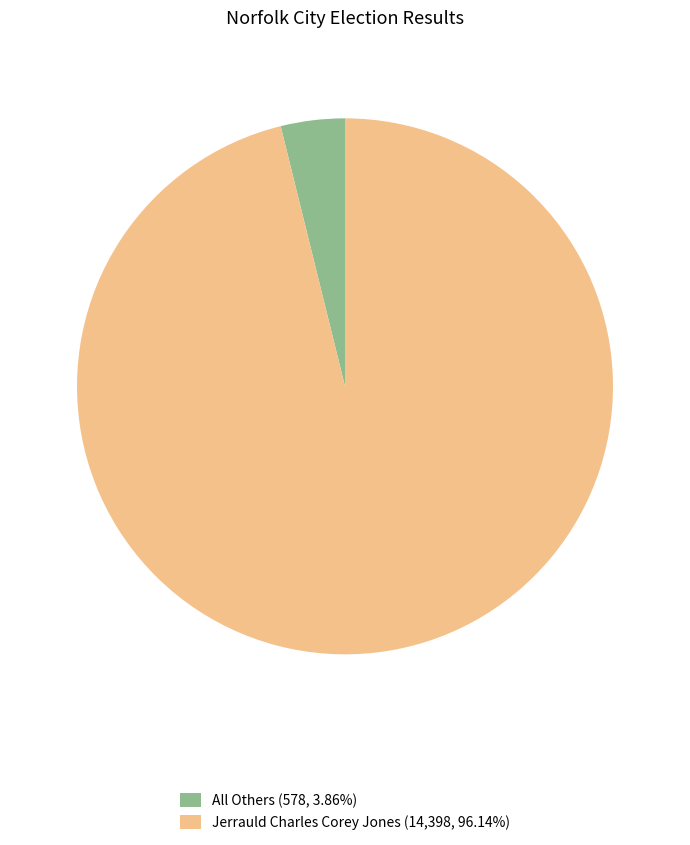

Is Jerrauld Charles Corey Jones (14,398, 96.14%) the majority of the pie?

Yes